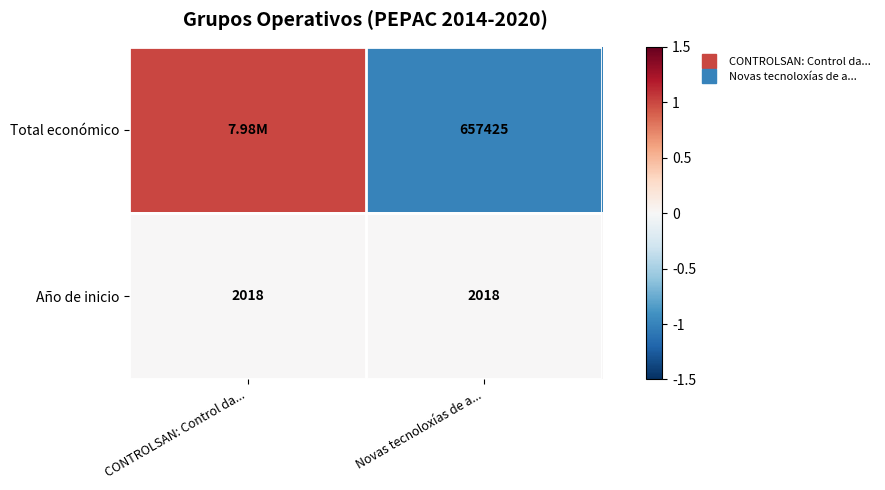

How many negative values does the Total económico series have?

1